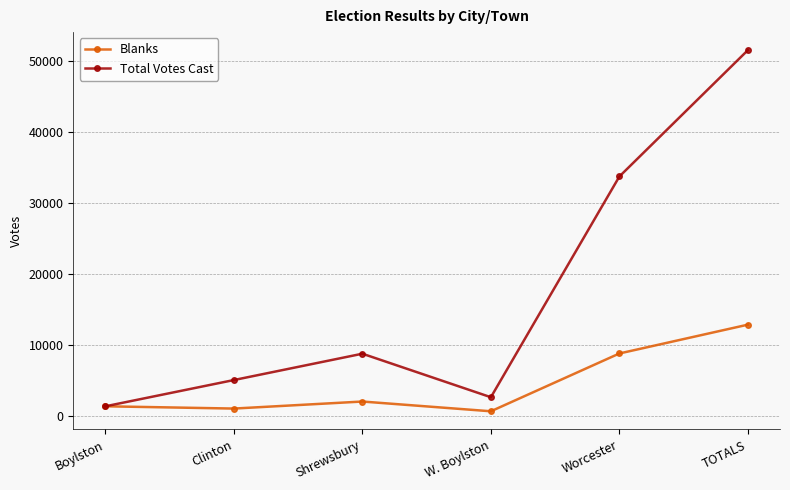

How many categories are shown in the chart?

6